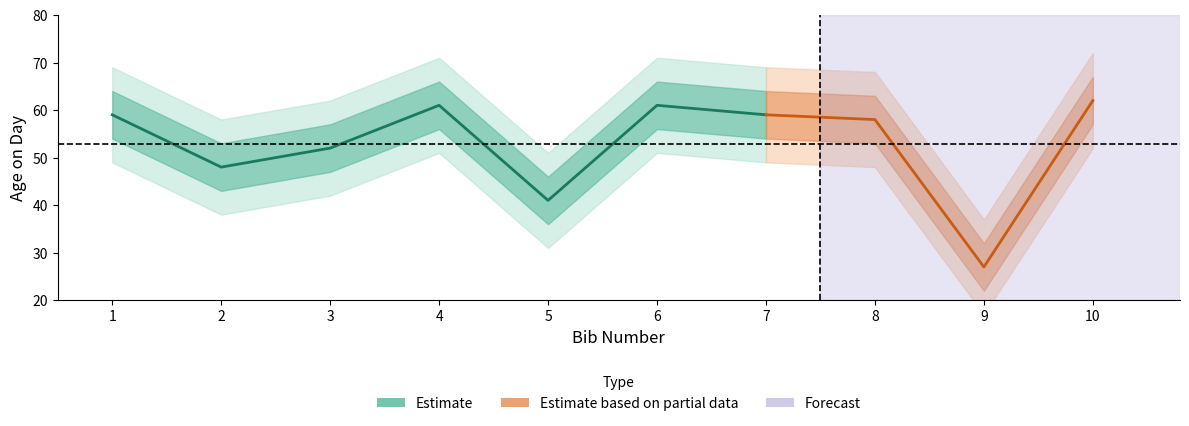

Where is the first local minimum?

2